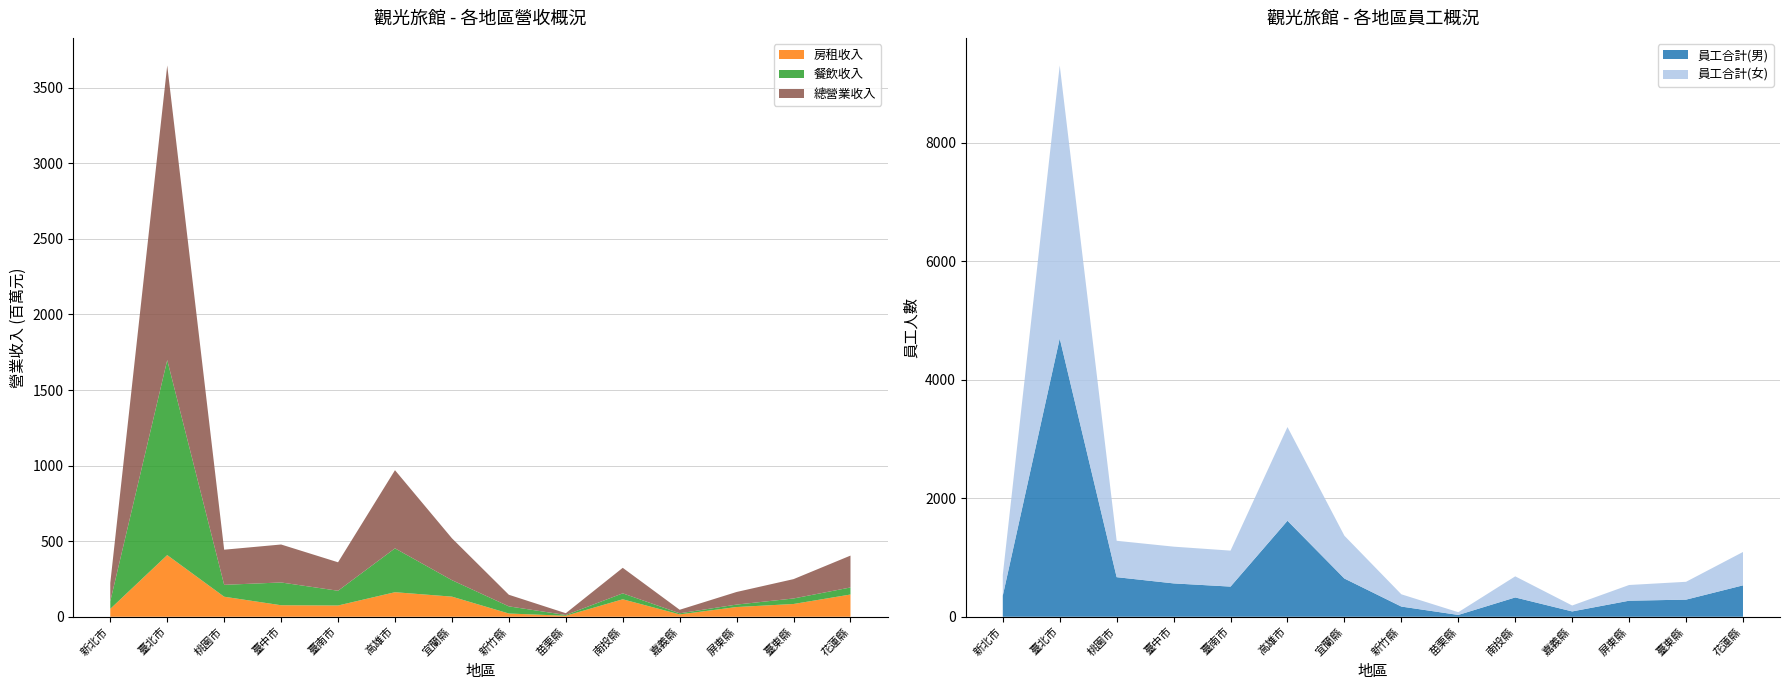

Reading left to right, what are all the values shown in this chart?

總營業收入: 新北市=121253689	臺北市=1949092945	桃園市=232386047	臺中市=251195514	臺南市=188346542	高雄市=517135618	宜蘭縣=277217896	新竹縣=76760582	苗栗縣=11852265	南投縣=168854662	嘉義縣=23328082	屏東縣=83437099	臺東縣=128003411	花蓮縣=210857668
餐飲收入: 新北市=50265341	臺北市=1290171875	桃園市=78612613	臺中市=150694424	臺南市=97579696	高雄市=290124174	宜蘭縣=108956140	新竹縣=47245043	苗栗縣=5049084	南投縣=39345714	嘉義縣=7288943	屏東縣=16170409	臺東縣=36452878	花蓮縣=46614840
房租收入: 新北市=52309471	臺北市=408010061	桃園市=132661859	臺中市=76187248	臺南市=74517436	高雄市=162467207	宜蘭縣=133205467	新竹縣=21525677	苗栗縣=6614039	南投縣=115603967	嘉義縣=15667303	屏東縣=64439278	臺東縣=84520742	花蓮縣=147229940
員工合計(男): 新北市=356	臺北市=4696	桃園市=668	臺中市=563	臺南市=509	高雄市=1620	宜蘭縣=645	新竹縣=172	苗栗縣=31	南投縣=326	嘉義縣=90	屏東縣=271	臺東縣=289	花蓮縣=530
員工合計(女): 新北市=351	臺北市=4606	桃園市=614	臺中市=620	臺南市=607	高雄市=1581	宜蘭縣=722	新竹縣=207	苗栗縣=46	南投縣=356	嘉義縣=100	屏東縣=265	臺東縣=301	花蓮縣=563
員工合計人數: 新北市=707	臺北市=9302	桃園市=1282	臺中市=1183	臺南市=1116	高雄市=3201	宜蘭縣=1367	新竹縣=379	苗栗縣=77	南投縣=682	嘉義縣=190	屏東縣=536	臺東縣=590	花蓮縣=1093